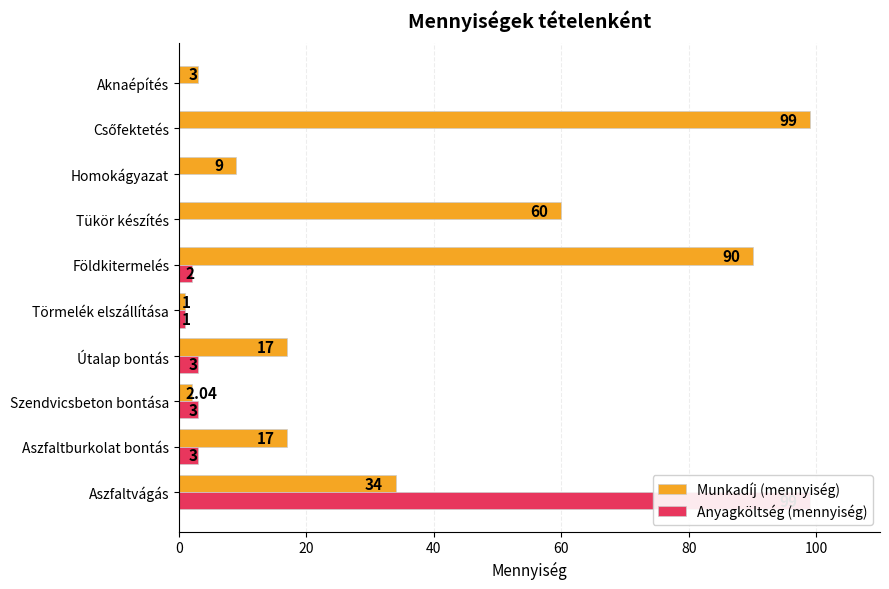

How many values in the Munkadíj (mennyiség) series are below 17?

4